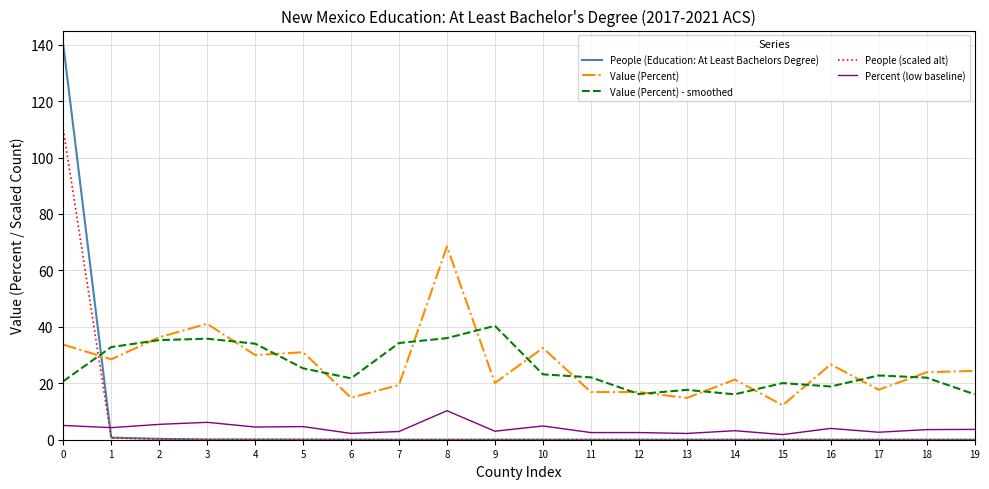

Rank the series by their maximum value, from lowest to highest.

Percent (low baseline), Value (Percent) - smoothed, Value (Percent), People (scaled alt), People (Education: At Least Bachelors Degree)